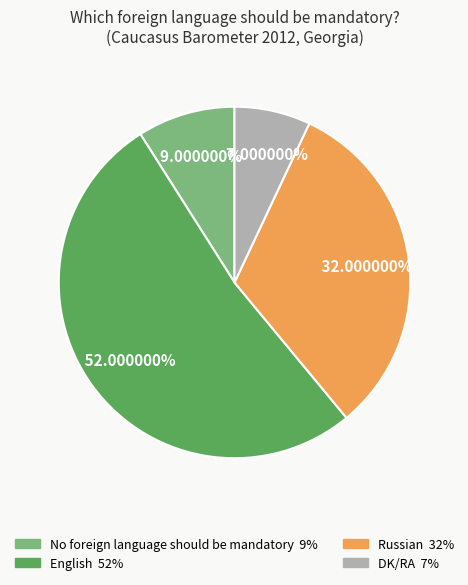

Is there any slice that represents more than half of the pie?

Yes